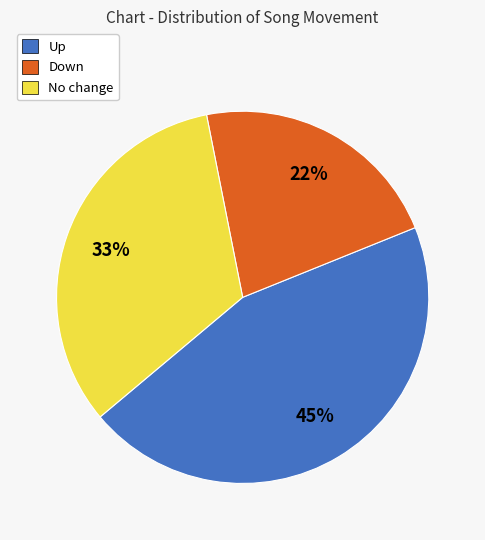

Is there any slice that represents more than half of the pie?

No